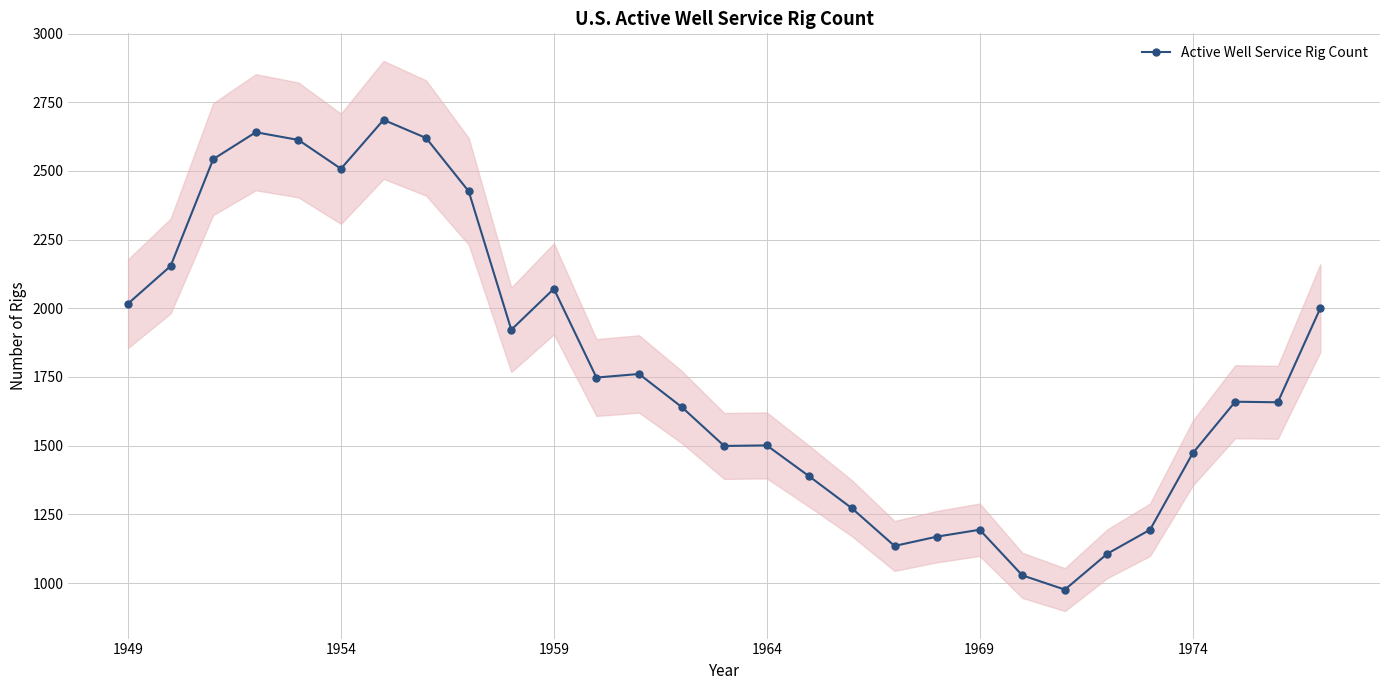

Is it true that Active Well Service Rig Count equals 1989 at 1969?

False